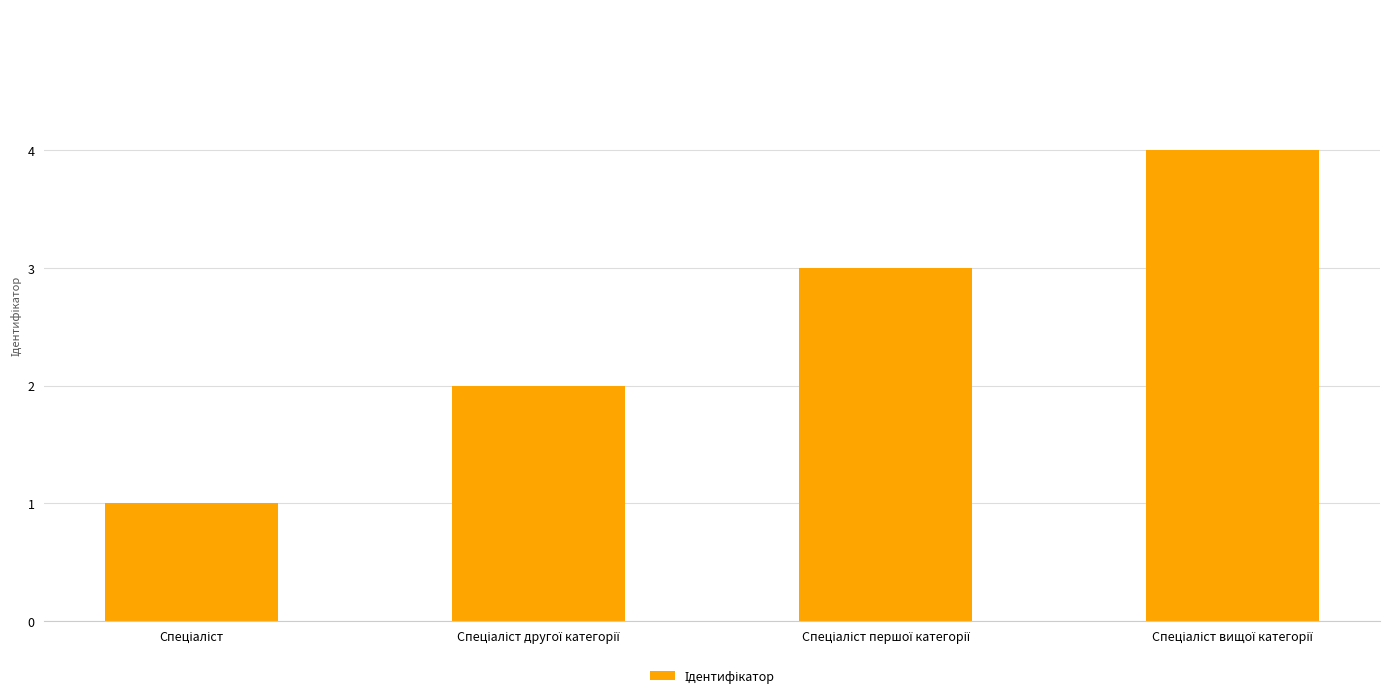

What is the difference between the maximum and minimum values?

3